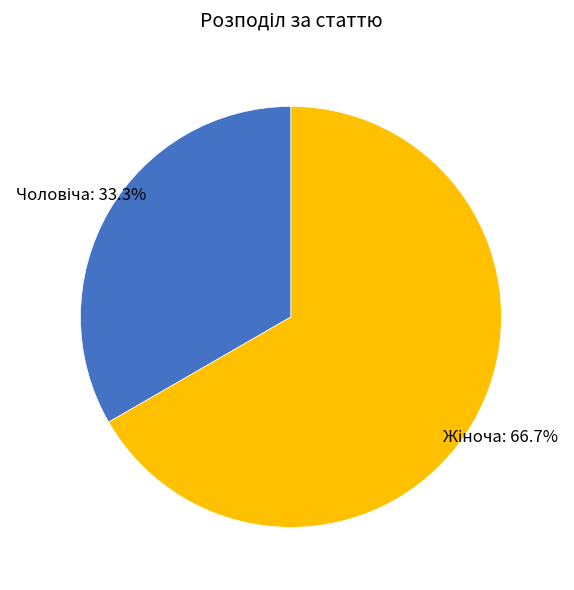

Does any single category account for the majority?

Yes